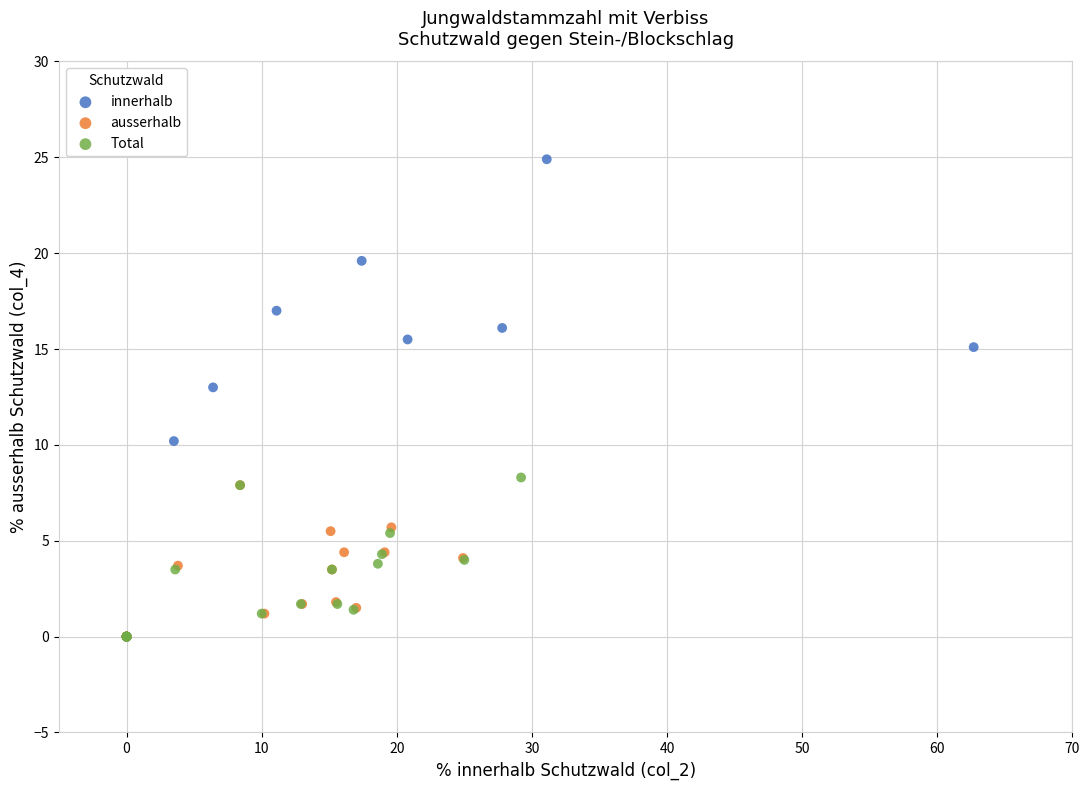

Which series contains the highest Y value?

innerhalb